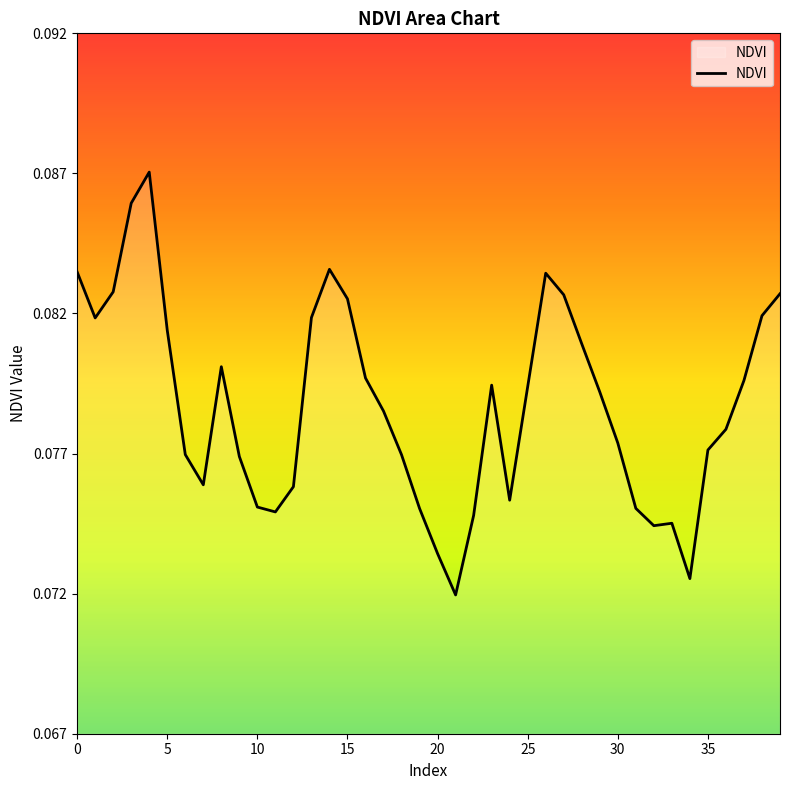

How many interior local peaks (higher than both neighbors) does the data have?

6